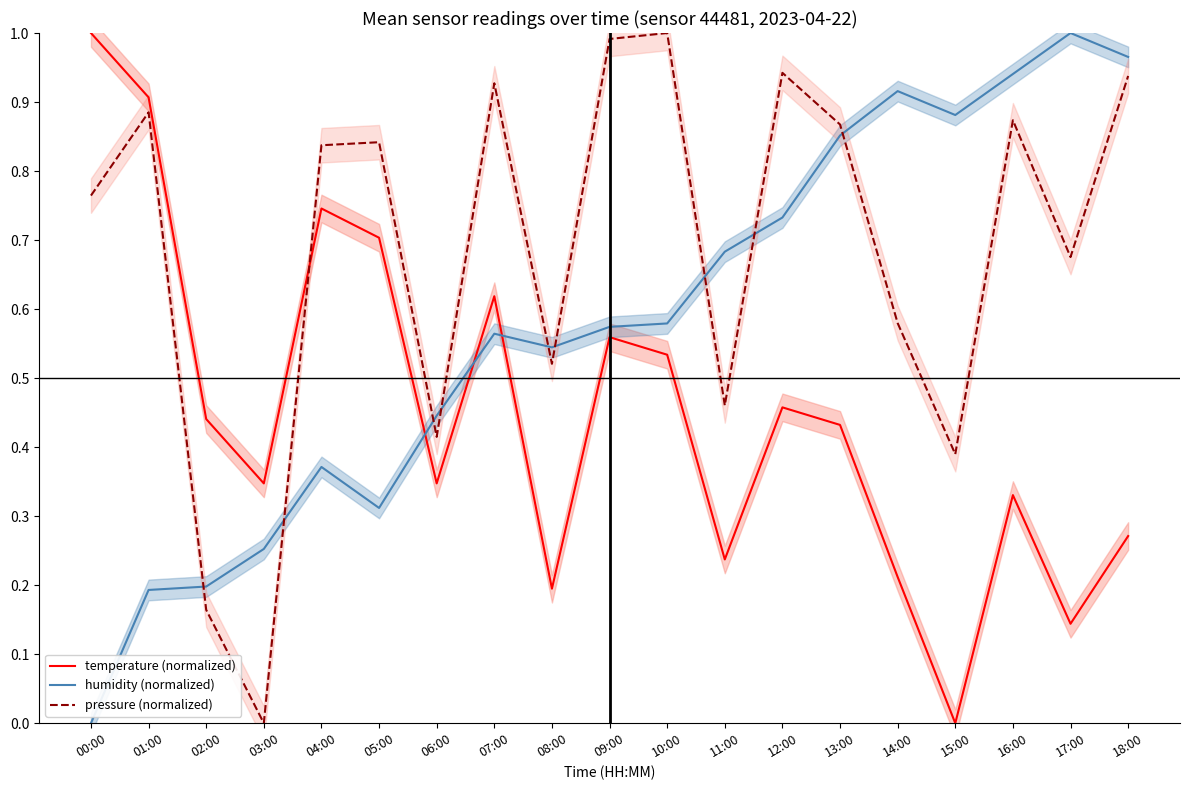

Is it true that humidity (normalized) equals 0.4 at 06:00?

True